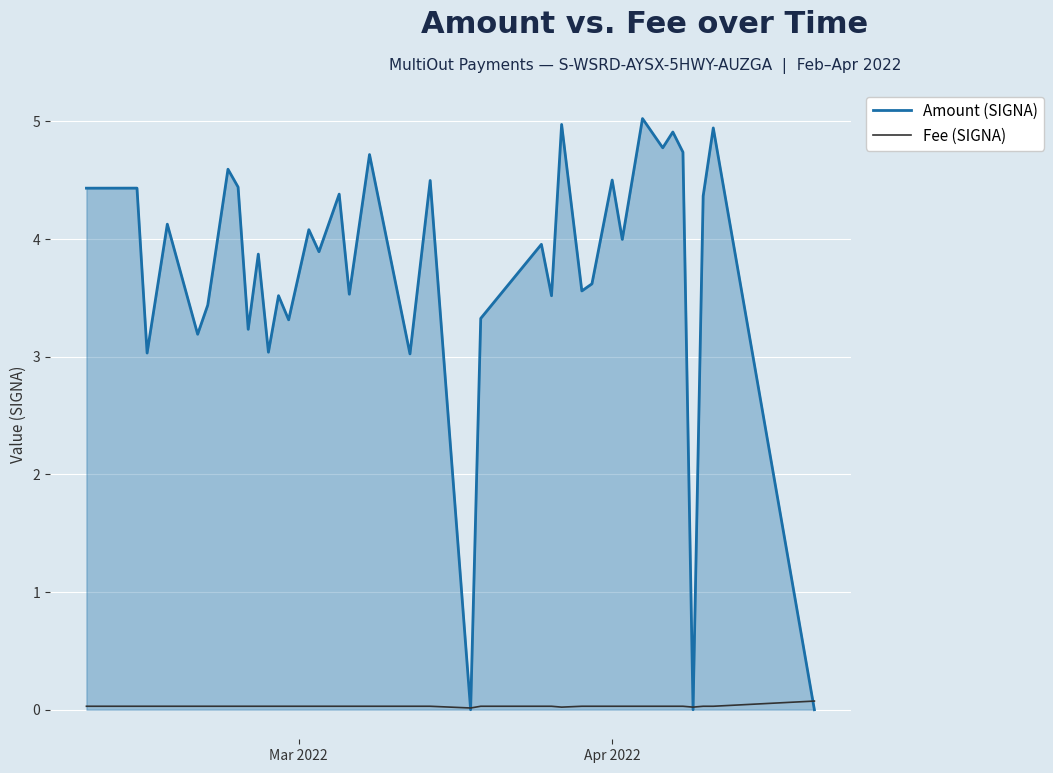

How many distinct data groups are displayed?

2